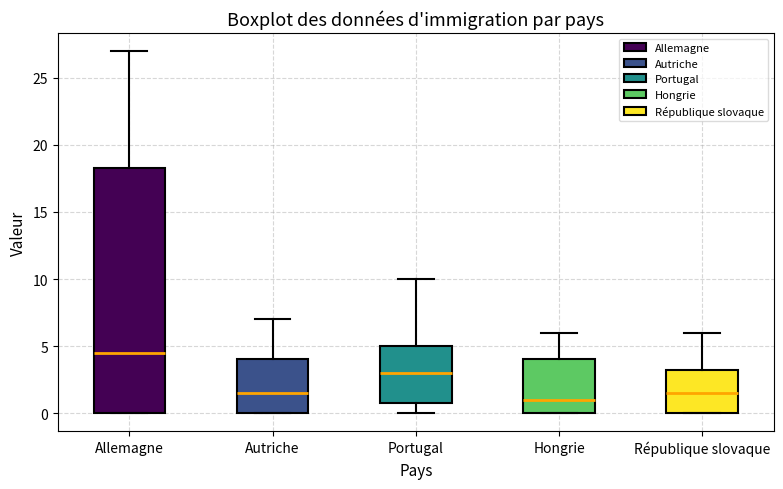

Reading left to right, read every box against the y-axis: the position of its median line, the range the box covers, and the ends of its whiskers. The values are not printed on the chart, so give them approximately, as read against the axis.

Allemagne: median 4.5, box 0.0 to 18.5, whiskers 0.0 to 27.0
Autriche: median 1.5, box 0.0 to 4.0, whiskers 0.0 to 7.0
Portugal: median 3.0, box 1.0 to 5.0, whiskers 0.0 to 10.0
Hongrie: median 1.0, box 0.0 to 4.0, whiskers 0.0 to 6.0
République slovaque: median 1.5, box 0.0 to 3.5, whiskers 0.0 to 6.0